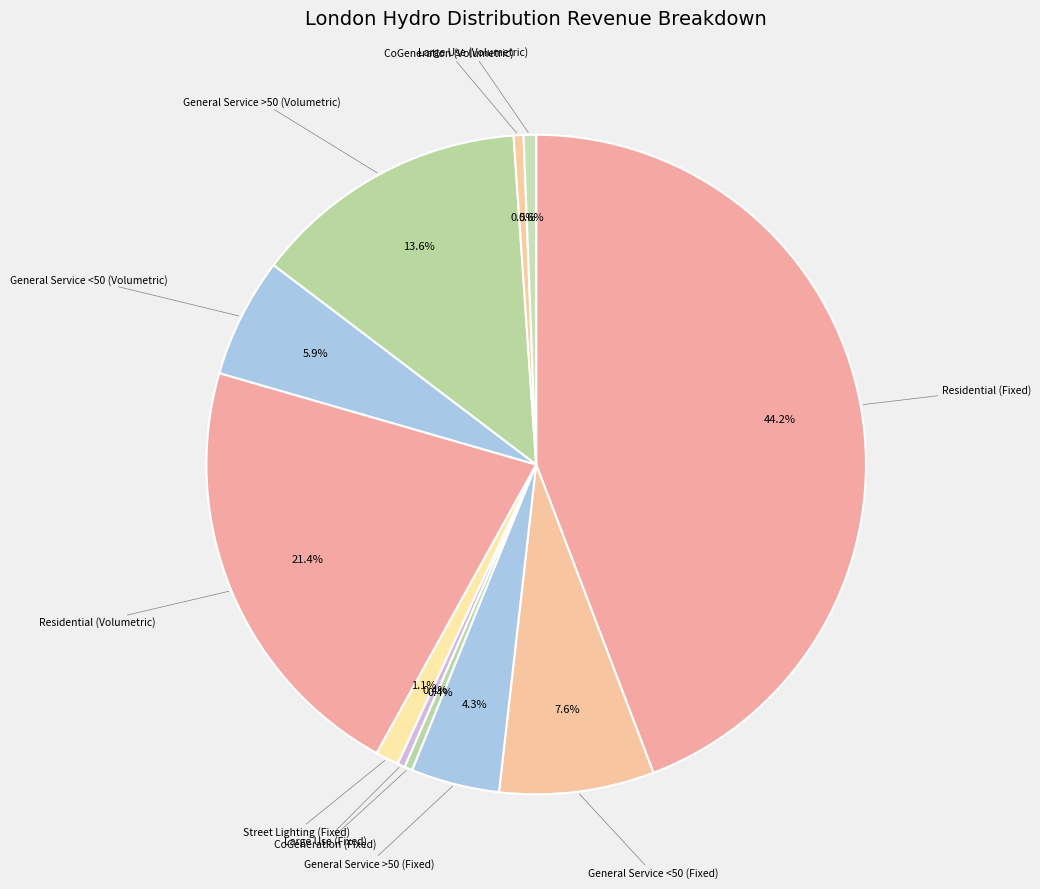

Count the number of slices in the pie.

11